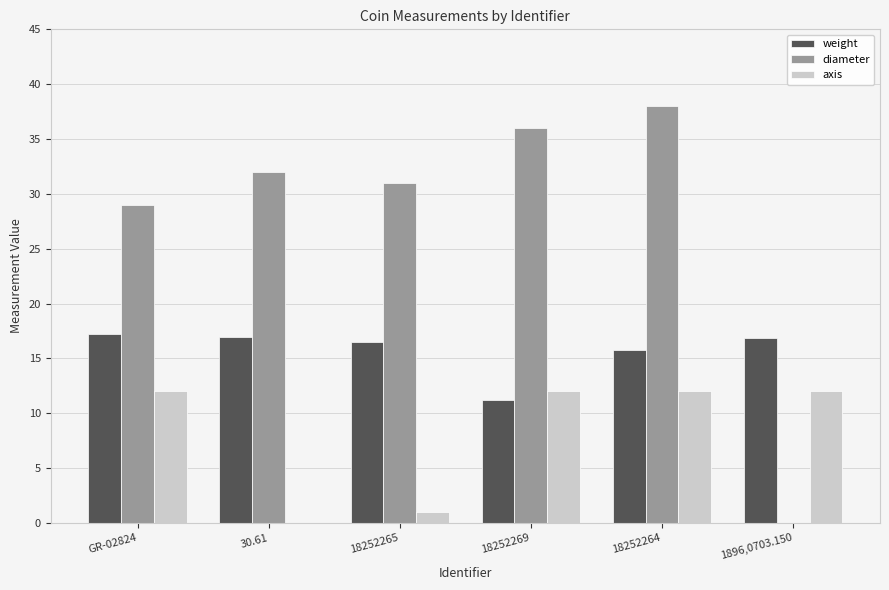

What value does the axis series have at 1896,0703.150?

12.0